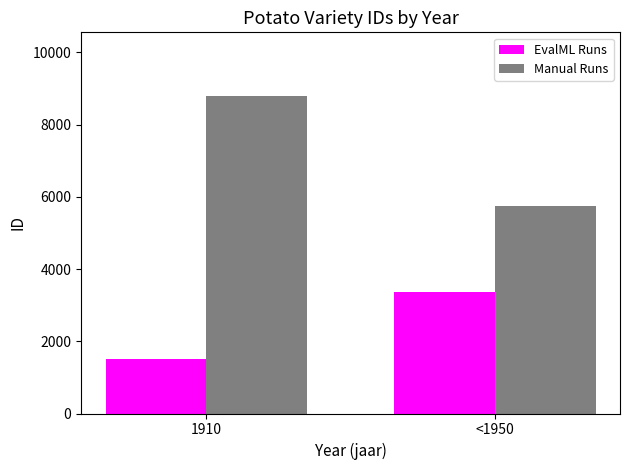

What is the label of the 1st bar from the right?

<1950